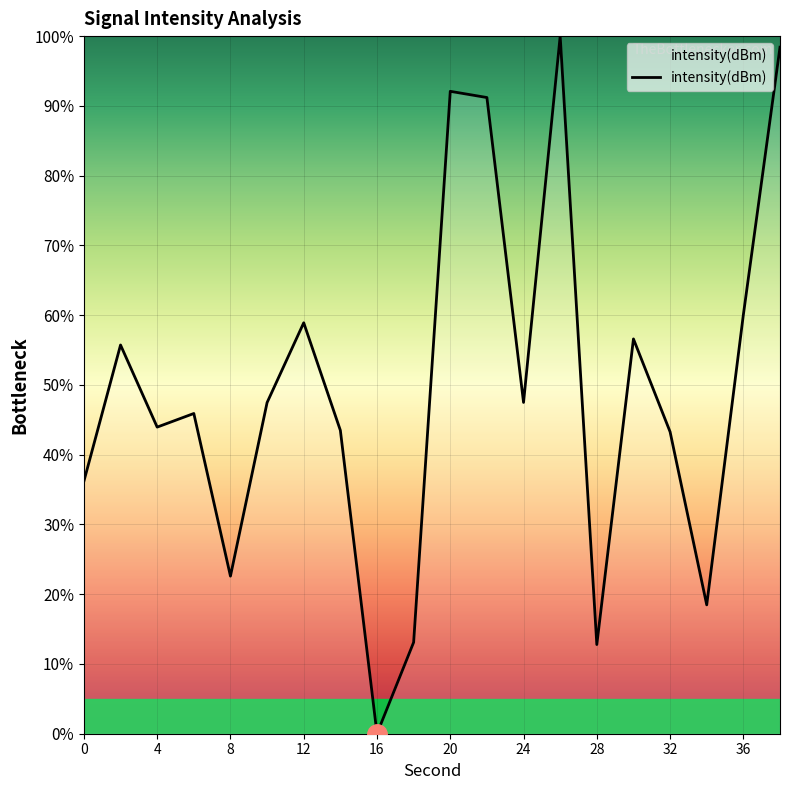

What is the difference between the maximum and minimum values?

100.0